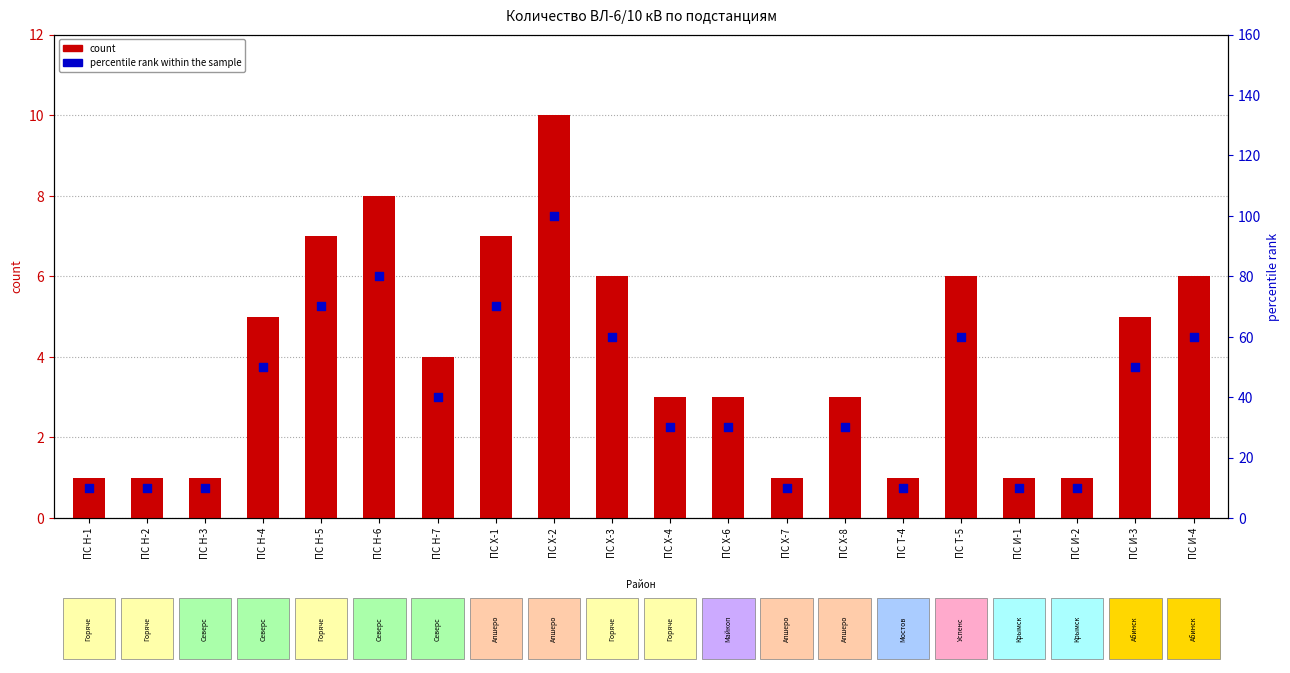

Which series has the largest total across all categories?

percentile rank within the sample